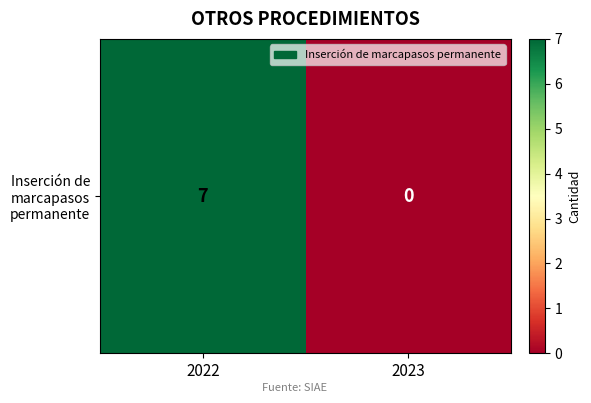

List the labels in order of value, largest first.

2022, 2023